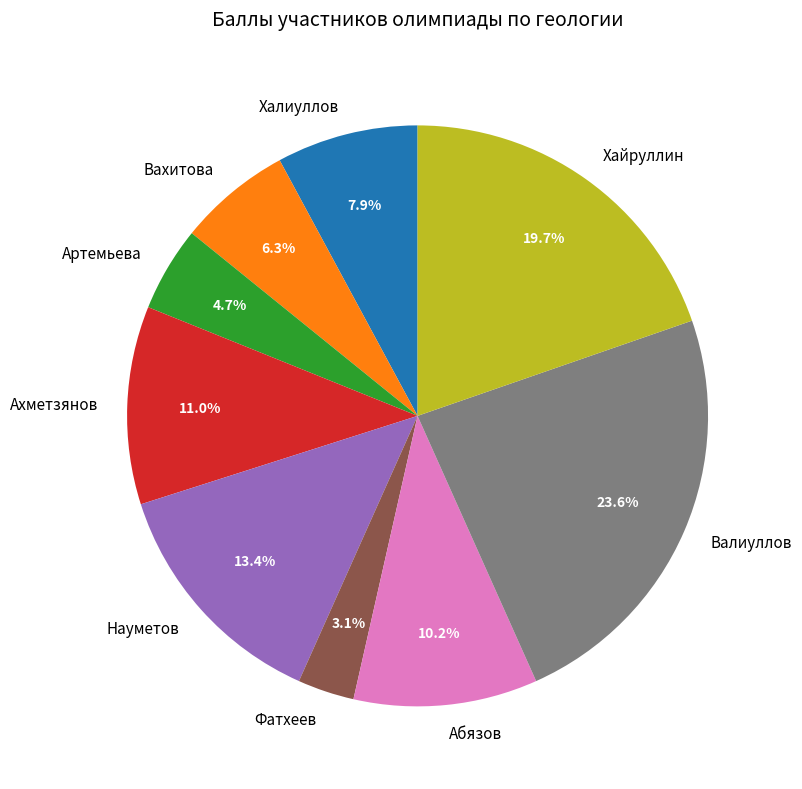

Rank the categories by value from highest to lowest.

Валиуллов, Хайруллин, Науметов, Ахметзянов, Абязов, Халиуллов, Вахитова, Артемьева, Фатхеев